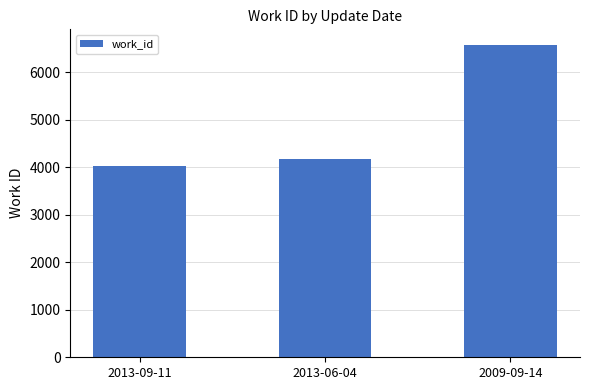

Read the value at 2013-06-04, to the nearest 100.

4200